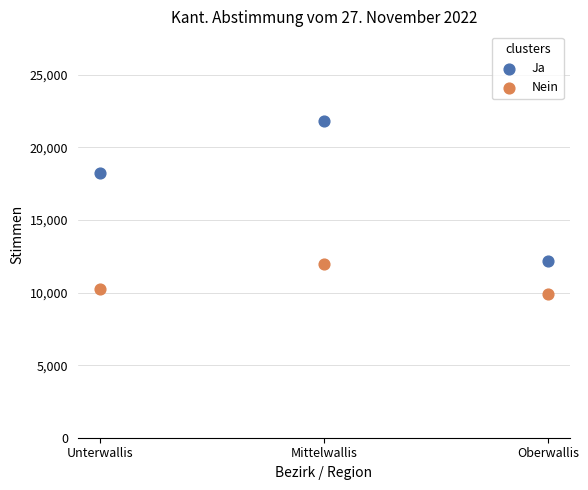

Which series contains the highest Y value?

Ja